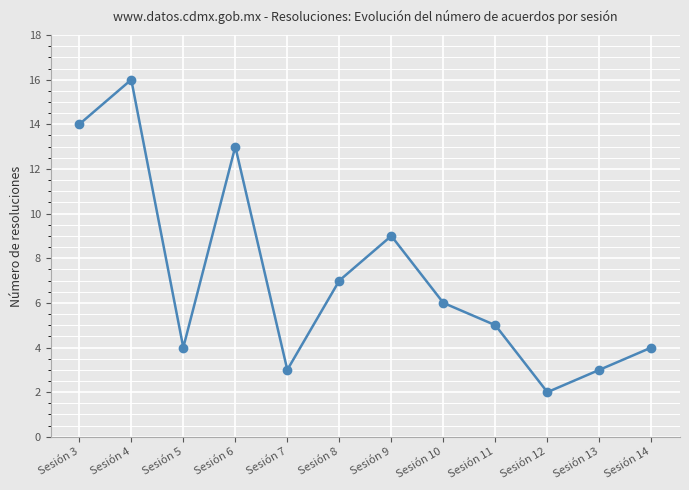

What is the difference between the maximum and minimum values?

14